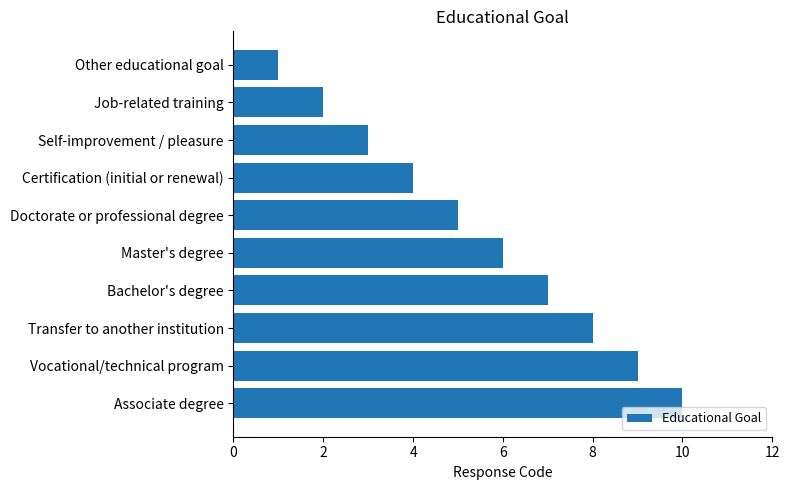

Approximately how many times larger is the value at Transfer to another institution compared to Vocational/technical program?

0.9